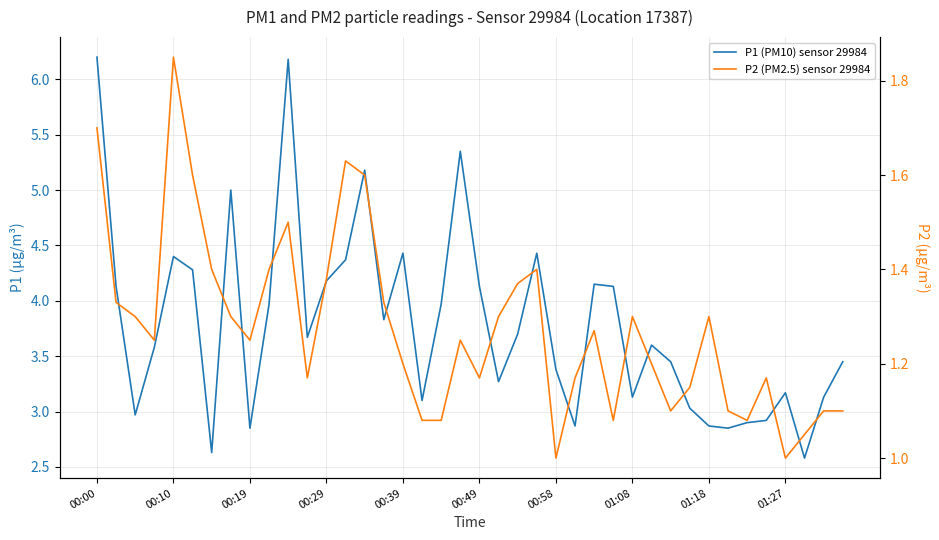

How many data points in P1 (PM10) sensor 29984 are above 3?

31